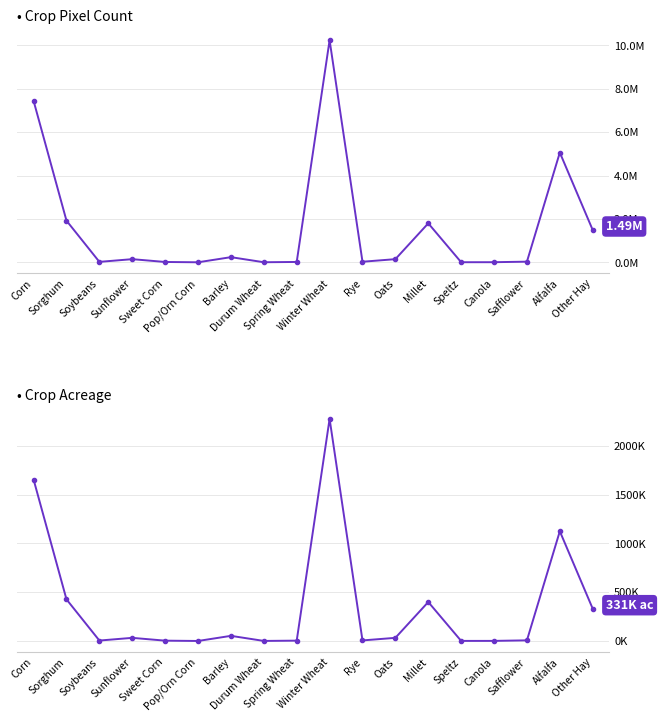

Which category has the lowest value across all series?

Pop/Orn Corn